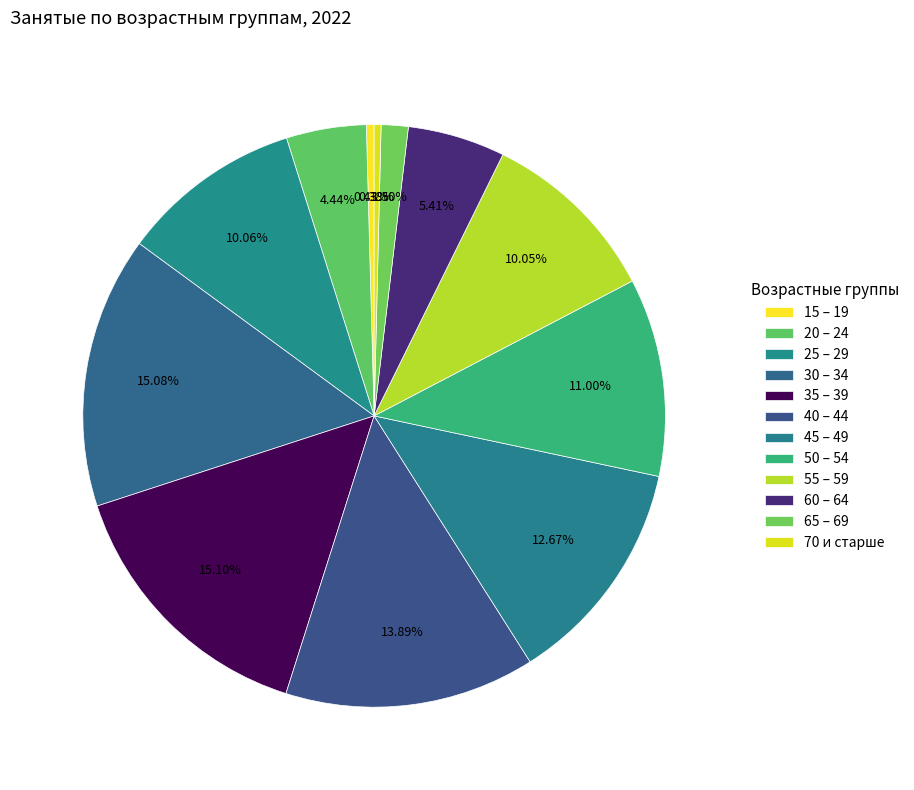

Is it true that 25 – 29 is 15% of the pie?

False